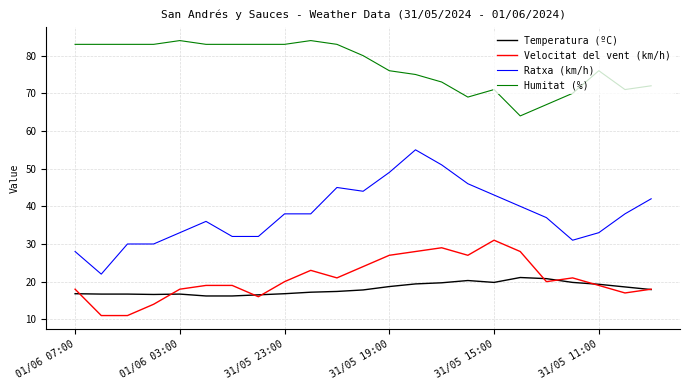

Which series has the widest spread of values?

Ratxa (km/h)